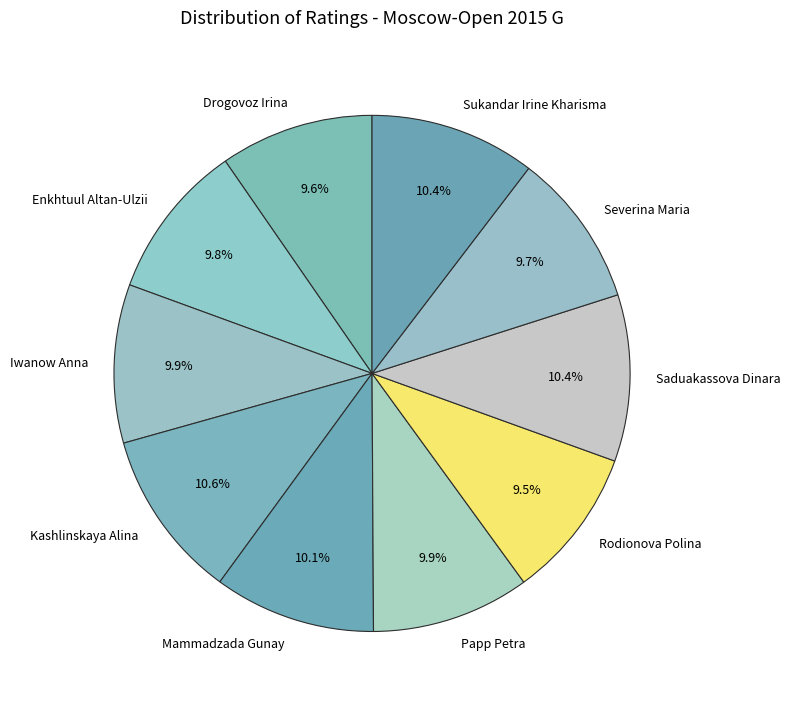

Is there any slice that represents more than half of the pie?

No